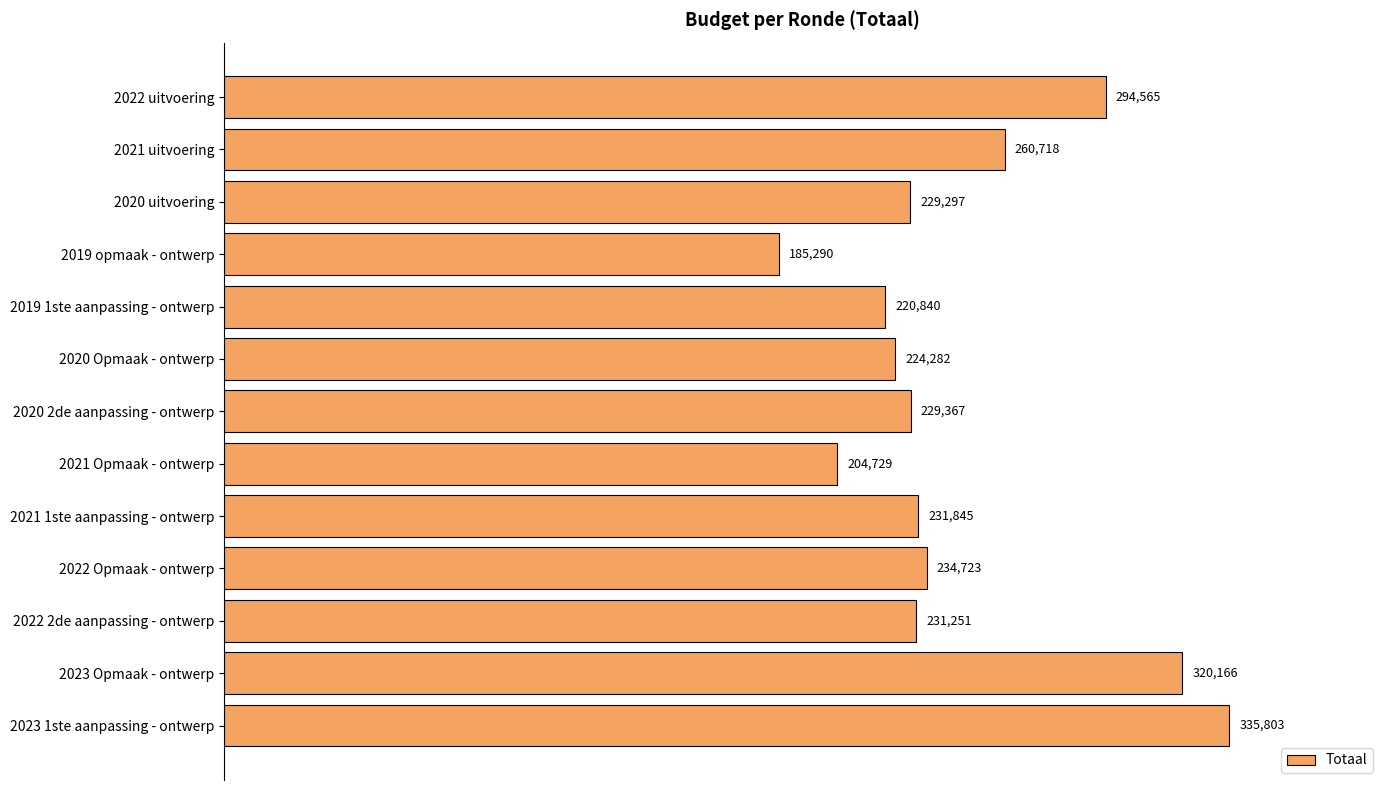

What is the sum of all values?

3202876